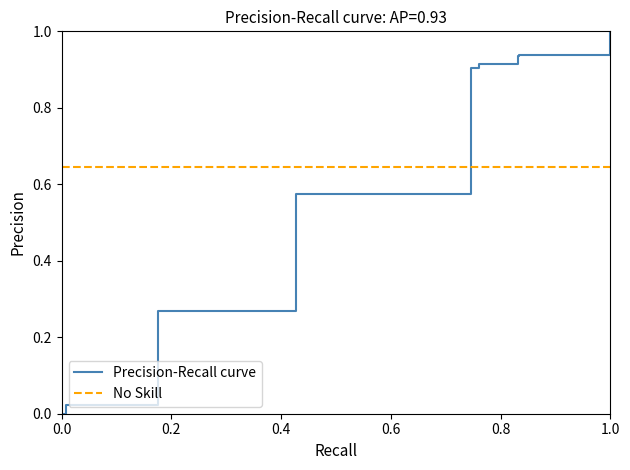

The value of Precision-Recall curve at 0.0 is 0.0. True or false?

True